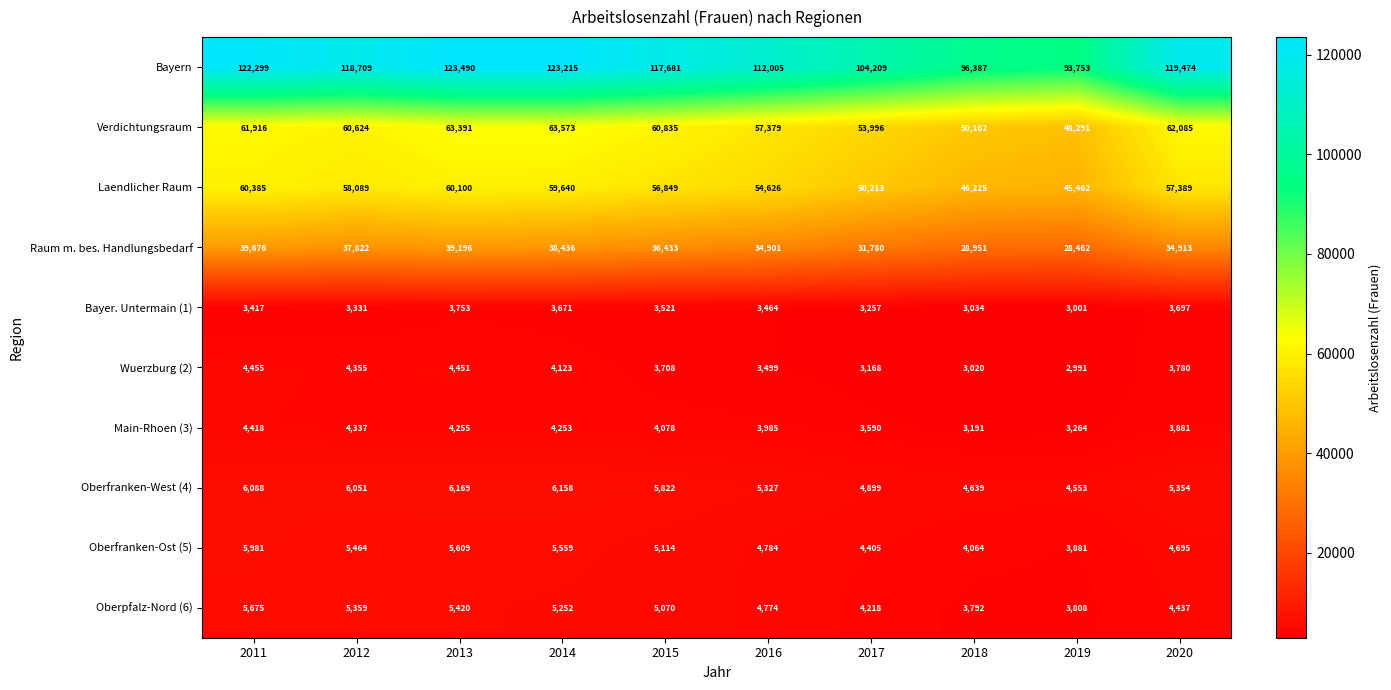

Rank the series at 2011 from highest to lowest value.

Bayern, Verdichtungsraum, Laendlicher Raum, Raum m. bes. Handlungsbedarf, Oberfranken-West (4), Oberfranken-Ost (5), Oberpfalz-Nord (6), Wuerzburg (2), Main-Rhoen (3), Bayer. Untermain (1)